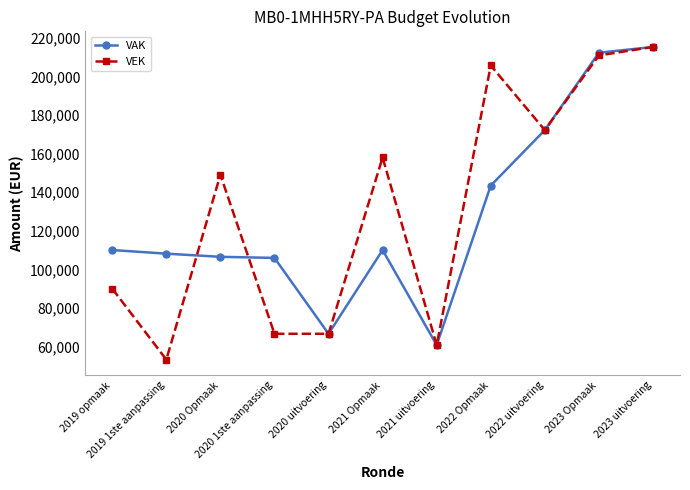

What is the greatest value displayed?

215398